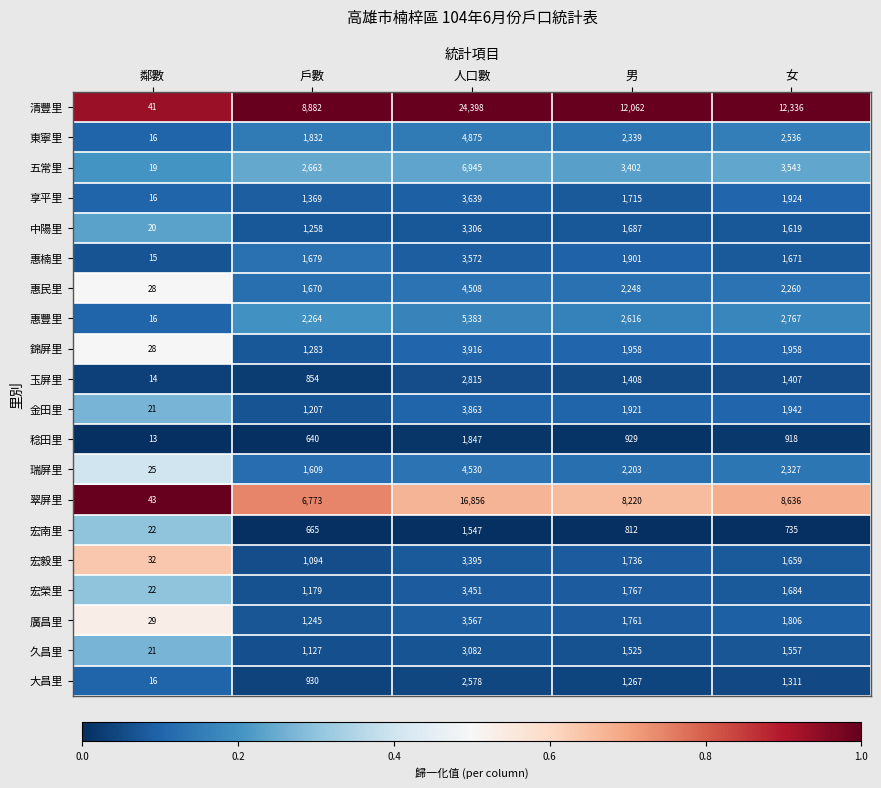

At which category is the sum across all series the highest?

人口數